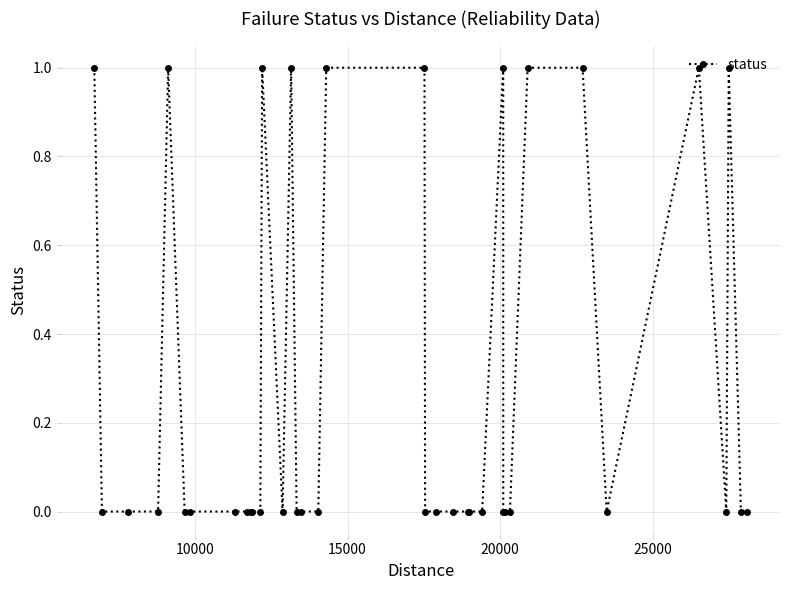

Which category has the lowest value across all series?

10000